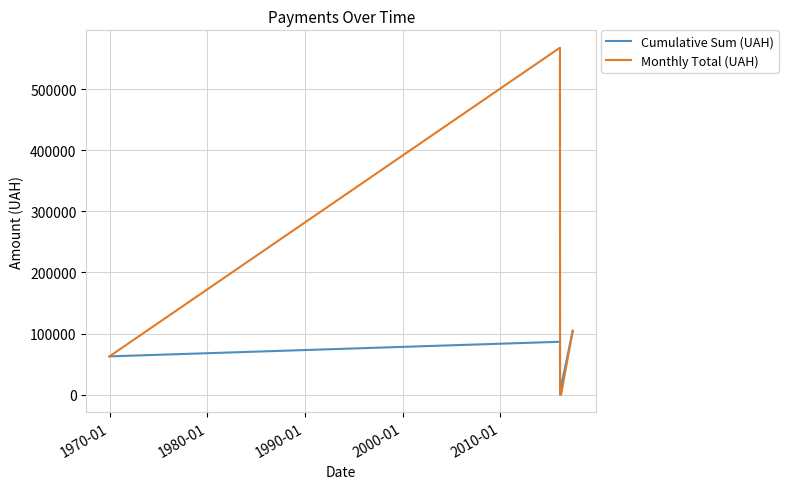

What is the highest value of the Cumulative Sum (UAH) series?

104400.0